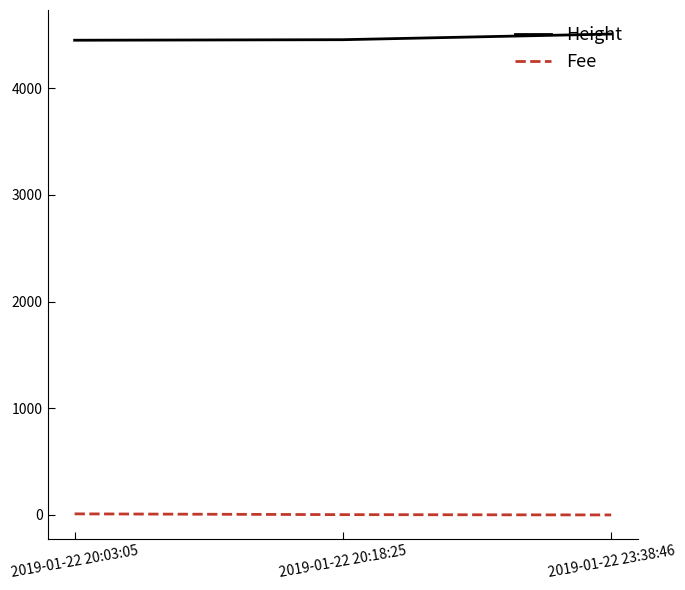

What position from the right is 2019-01-22 20:18:25?

2